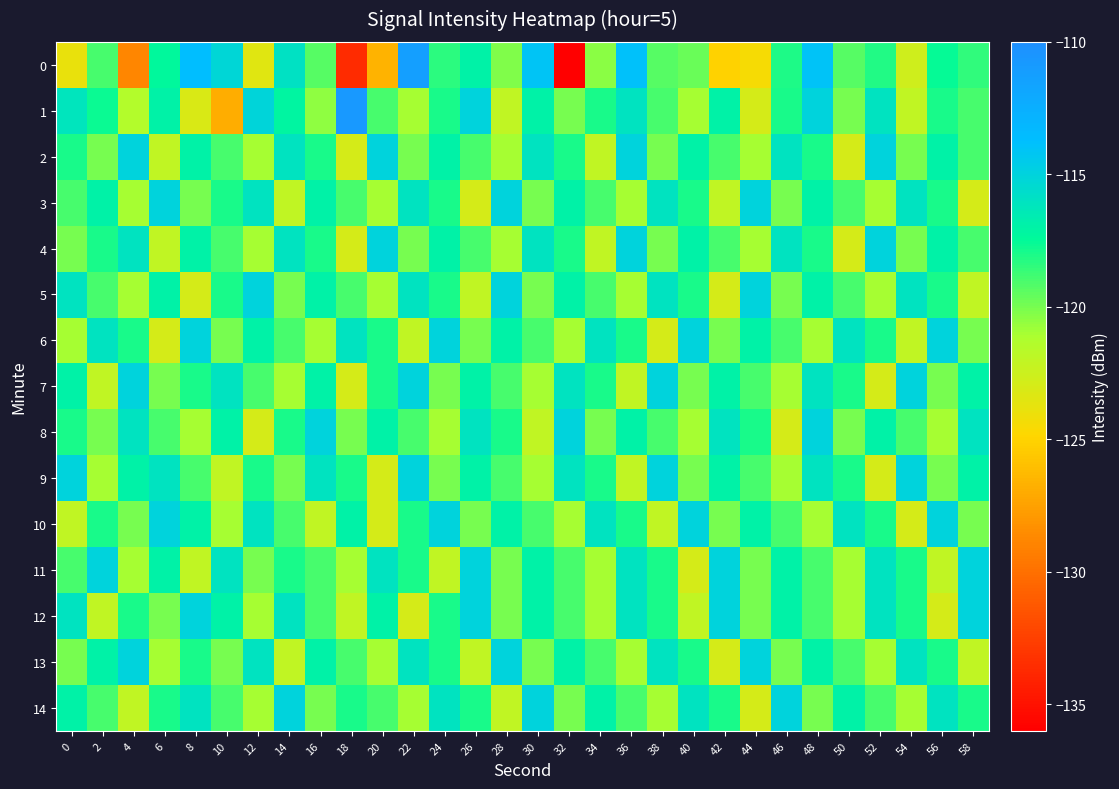

Reading right to left, what are all the values shown in this chart?

0: 58=-118.5	56=-117.6	54=-122.6	52=-118.2	50=-119.3	48=-114.0	46=-118.0	44=-124.5	42=-125.1	40=-119.7	38=-119.3	36=-113.9	34=-120.5	32=-135.9	30=-114.1	28=-120.2	26=-116.9	24=-118.3	22=-111.3	20=-126.6	18=-133.7	16=-119.3	14=-116.0	12=-123.4	10=-115.2	8=-113.7	6=-117.4	4=-128.8	2=-119.0	0=-123.8
1: 58=-119.0	56=-118.0	54=-122.0	52=-116.0	50=-120.0	48=-115.0	46=-118.0	44=-123.0	42=-117.0	40=-121.0	38=-119.0	36=-116.0	34=-118.0	32=-120.0	30=-117.0	28=-122.0	26=-115.0	24=-118.0	22=-121.0	20=-119.0	18=-110.8	16=-120.5	14=-117.2	12=-115.2	10=-126.9	8=-123.2	6=-116.9	4=-121.4	2=-117.7	0=-116.2
2: 58=-119.0	56=-117.0	54=-120.0	52=-115.0	50=-123.0	48=-118.0	46=-116.0	44=-121.0	42=-119.0	40=-117.0	38=-120.0	36=-115.0	34=-122.0	32=-118.0	30=-116.0	28=-121.0	26=-119.0	24=-117.0	22=-120.0	20=-115.0	18=-123.0	16=-118.0	14=-116.0	12=-121.0	10=-119.0	8=-117.0	6=-122.0	4=-115.0	2=-120.0	0=-118.0
3: 58=-123.0	56=-118.0	54=-116.0	52=-121.0	50=-119.0	48=-117.0	46=-120.0	44=-115.0	42=-122.0	40=-118.0	38=-116.0	36=-121.0	34=-119.0	32=-117.0	30=-120.0	28=-115.0	26=-123.0	24=-118.0	22=-116.0	20=-121.0	18=-119.0	16=-117.0	14=-122.0	12=-116.0	10=-118.0	8=-120.0	6=-115.0	4=-121.0	2=-117.0	0=-119.0
4: 58=-119.0	56=-117.0	54=-120.0	52=-115.0	50=-123.0	48=-118.0	46=-116.0	44=-121.0	42=-119.0	40=-117.0	38=-120.0	36=-115.0	34=-122.0	32=-118.0	30=-116.0	28=-121.0	26=-119.0	24=-117.0	22=-120.0	20=-115.0	18=-123.0	16=-118.0	14=-116.0	12=-121.0	10=-119.0	8=-117.0	6=-122.0	4=-116.0	2=-118.0	0=-120.0
5: 58=-122.0	56=-118.0	54=-116.0	52=-121.0	50=-119.0	48=-117.0	46=-120.0	44=-115.0	42=-123.0	40=-118.0	38=-116.0	36=-121.0	34=-119.0	32=-117.0	30=-120.0	28=-115.0	26=-122.0	24=-118.0	22=-116.0	20=-121.0	18=-119.0	16=-117.0	14=-120.0	12=-115.0	10=-118.0	8=-123.0	6=-117.0	4=-121.0	2=-119.0	0=-116.0
6: 58=-120.0	56=-115.0	54=-122.0	52=-118.0	50=-116.0	48=-121.0	46=-119.0	44=-117.0	42=-120.0	40=-115.0	38=-123.0	36=-118.0	34=-116.0	32=-121.0	30=-119.0	28=-117.0	26=-120.0	24=-115.0	22=-122.0	20=-118.0	18=-116.0	16=-121.0	14=-119.0	12=-117.0	10=-120.0	8=-115.0	6=-123.0	4=-118.0	2=-116.0	0=-121.0
7: 58=-117.0	56=-120.0	54=-115.0	52=-123.0	50=-118.0	48=-116.0	46=-121.0	44=-119.0	42=-117.0	40=-120.0	38=-115.0	36=-122.0	34=-118.0	32=-116.0	30=-121.0	28=-119.0	26=-117.0	24=-120.0	22=-115.0	20=-118.0	18=-123.0	16=-117.0	14=-121.0	12=-119.0	10=-116.0	8=-118.0	6=-120.0	4=-115.0	2=-122.0	0=-117.0
8: 58=-116.0	56=-121.0	54=-119.0	52=-117.0	50=-120.0	48=-115.0	46=-123.0	44=-118.0	42=-116.0	40=-121.0	38=-119.0	36=-117.0	34=-120.0	32=-115.0	30=-122.0	28=-118.0	26=-116.0	24=-121.0	22=-119.0	20=-117.0	18=-120.0	16=-115.0	14=-118.0	12=-123.0	10=-117.0	8=-121.0	6=-119.0	4=-116.0	2=-120.0	0=-118.0
9: 58=-117.0	56=-120.0	54=-115.0	52=-123.0	50=-118.0	48=-116.0	46=-121.0	44=-119.0	42=-117.0	40=-120.0	38=-115.0	36=-122.0	34=-118.0	32=-116.0	30=-121.0	28=-119.0	26=-117.0	24=-120.0	22=-115.0	20=-123.0	18=-118.0	16=-116.0	14=-120.0	12=-118.0	10=-122.0	8=-119.0	6=-116.0	4=-117.0	2=-121.0	0=-115.0
10: 58=-120.0	56=-115.0	54=-123.0	52=-118.0	50=-116.0	48=-121.0	46=-119.0	44=-117.0	42=-120.0	40=-115.0	38=-122.0	36=-118.0	34=-116.0	32=-121.0	30=-119.0	28=-117.0	26=-120.0	24=-115.0	22=-118.0	20=-123.0	18=-117.0	16=-122.0	14=-119.0	12=-116.0	10=-121.0	8=-117.0	6=-115.0	4=-120.0	2=-118.0	0=-122.0
11: 58=-115.0	56=-122.0	54=-118.0	52=-116.0	50=-121.0	48=-119.0	46=-117.0	44=-120.0	42=-115.0	40=-123.0	38=-118.0	36=-116.0	34=-121.0	32=-119.0	30=-117.0	28=-120.0	26=-115.0	24=-122.0	22=-118.0	20=-116.0	18=-121.0	16=-119.0	14=-118.0	12=-120.0	10=-116.0	8=-122.0	6=-117.0	4=-121.0	2=-115.0	0=-119.0
12: 58=-115.0	56=-123.0	54=-118.0	52=-116.0	50=-121.0	48=-119.0	46=-117.0	44=-120.0	42=-115.0	40=-122.0	38=-118.0	36=-116.0	34=-121.0	32=-119.0	30=-117.0	28=-120.0	26=-115.0	24=-118.0	22=-123.0	20=-117.0	18=-122.0	16=-119.0	14=-116.0	12=-121.0	10=-117.0	8=-115.0	6=-120.0	4=-118.0	2=-122.0	0=-116.0
13: 58=-122.0	56=-118.0	54=-116.0	52=-121.0	50=-119.0	48=-117.0	46=-120.0	44=-115.0	42=-123.0	40=-118.0	38=-116.0	36=-121.0	34=-119.0	32=-117.0	30=-120.0	28=-115.0	26=-122.0	24=-118.0	22=-116.0	20=-121.0	18=-119.0	16=-117.0	14=-122.0	12=-116.0	10=-120.0	8=-118.0	6=-121.0	4=-115.0	2=-117.0	0=-120.0
14: 58=-118.0	56=-116.0	54=-121.0	52=-119.0	50=-117.0	48=-120.0	46=-115.0	44=-123.0	42=-118.0	40=-116.0	38=-121.0	36=-119.0	34=-117.0	32=-120.0	30=-115.0	28=-122.0	26=-118.0	24=-116.0	22=-121.0	20=-119.0	18=-118.0	16=-120.0	14=-115.0	12=-121.0	10=-119.0	8=-116.0	6=-118.0	4=-122.0	2=-119.0	0=-117.0